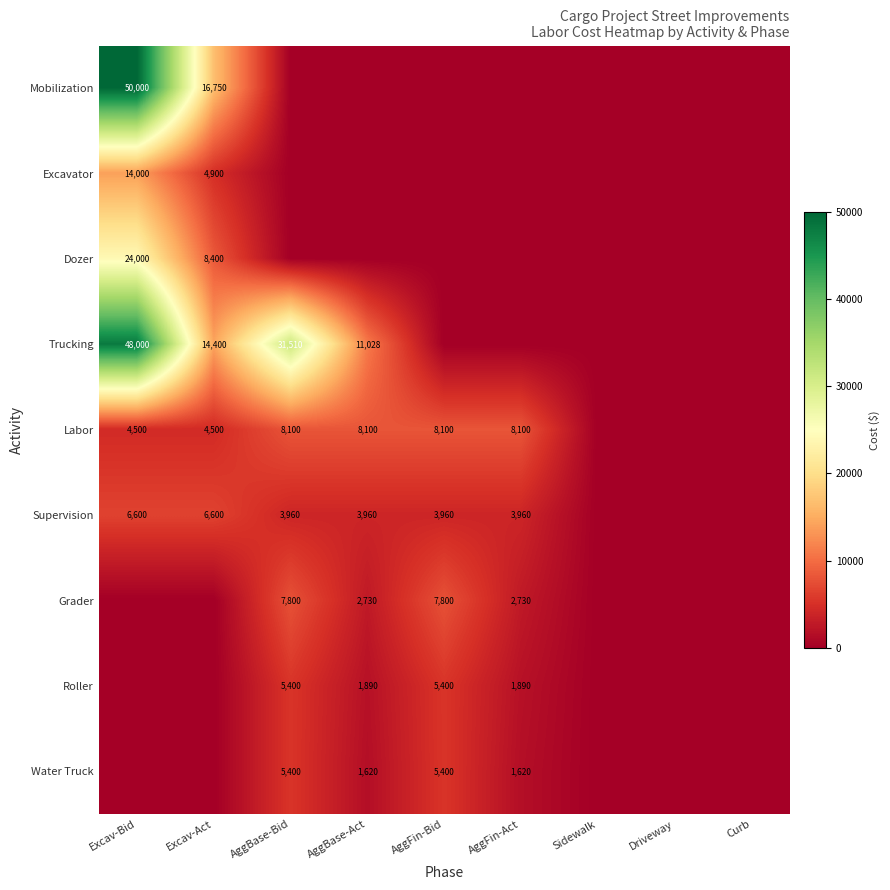

The value of Excavator at Excav-Bid is 14000. True or false?

True